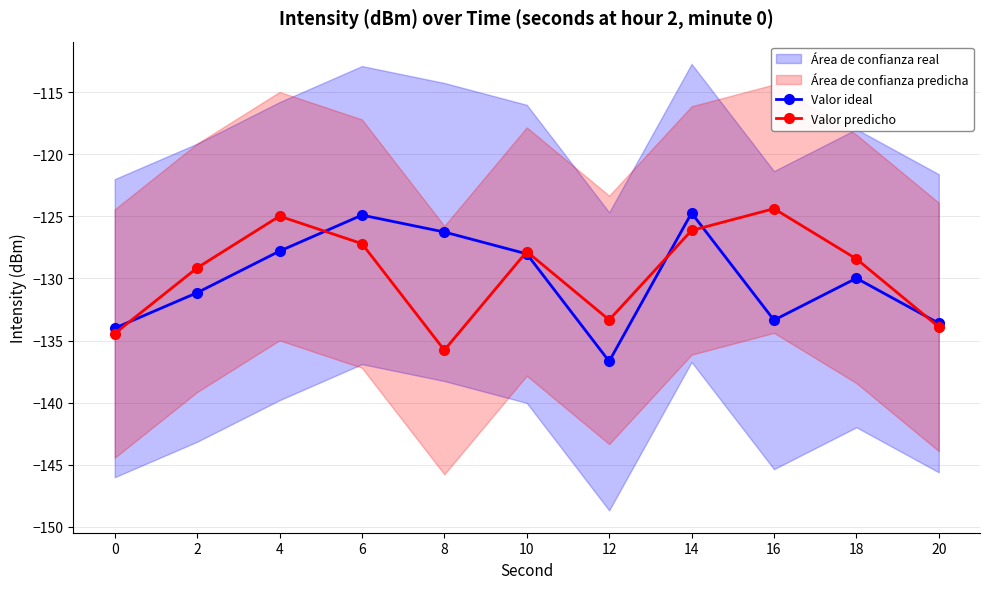

Rank the series by their average value, from highest to lowest.

Valor predicho, Valor ideal